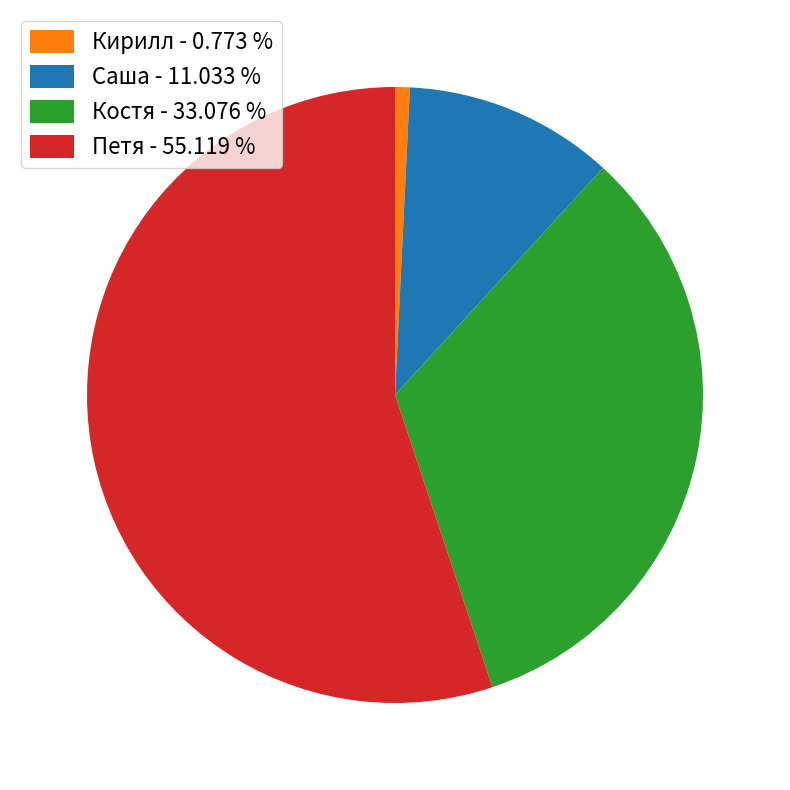

Which category has the biggest portion of the pie?

Петя